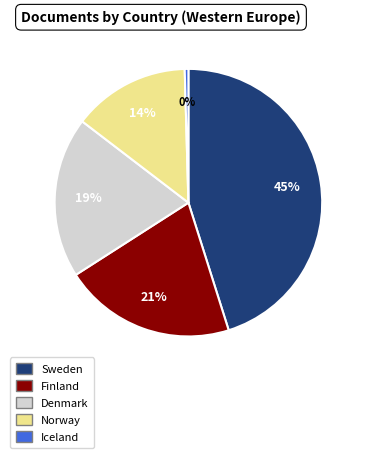

Does any single category account for the majority?

No